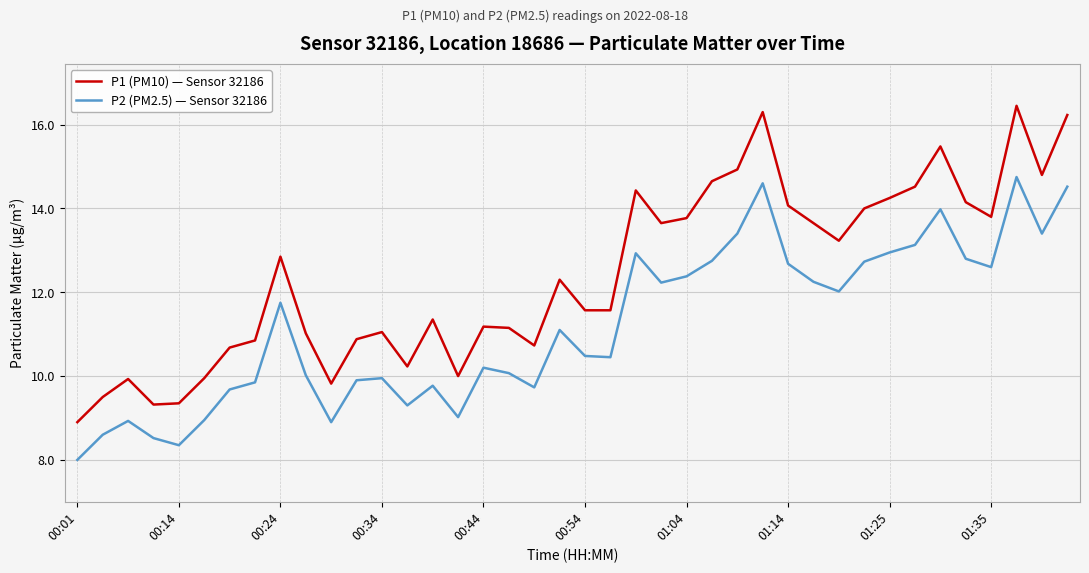

List the series in order of their overall mean, highest first.

P1 (PM10) — Sensor 32186, P2 (PM2.5) — Sensor 32186